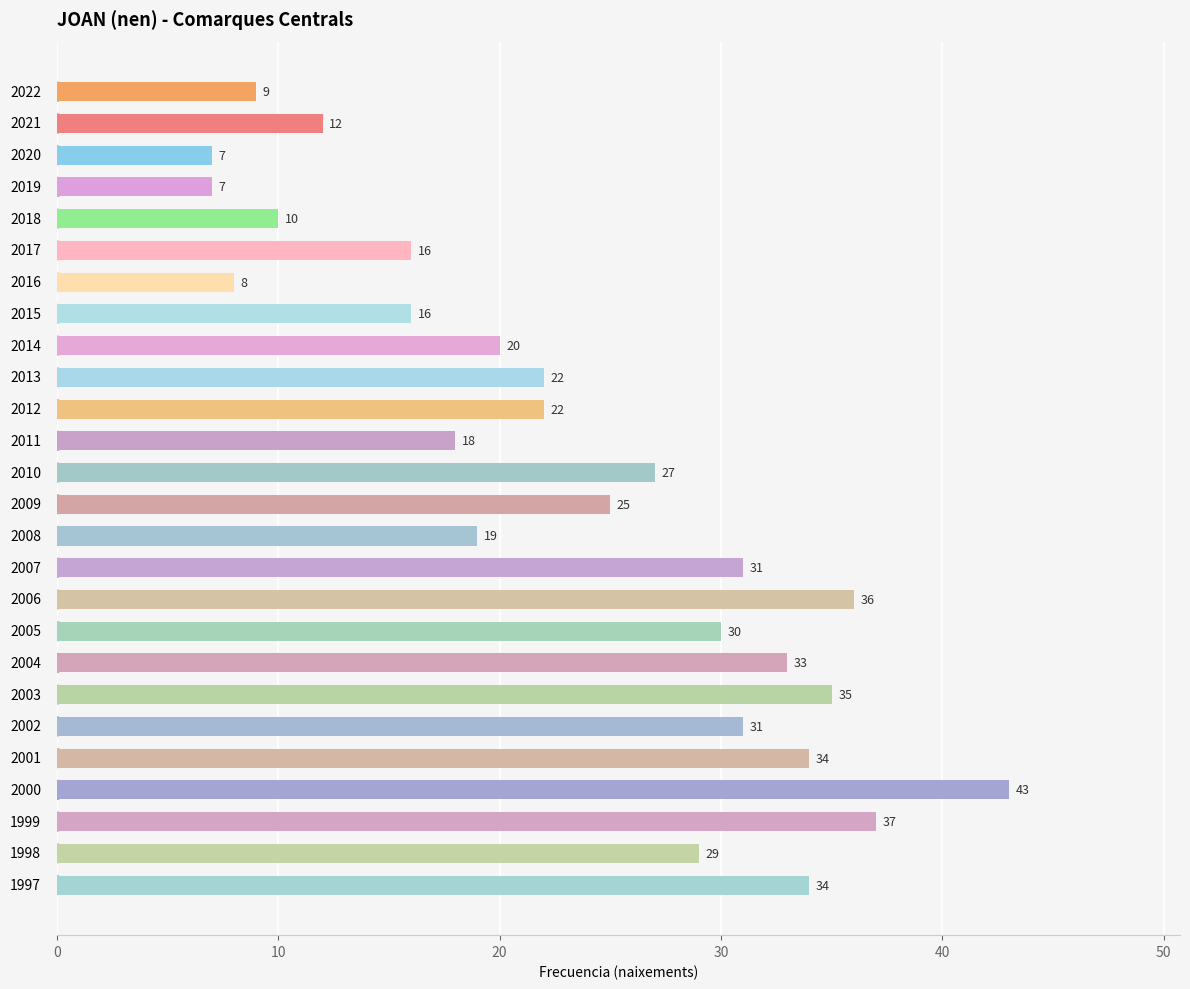

Reading top to bottom, what are all the values shown in this chart?

9	12	7	7	10	16	8	16	20	22	22	18	27	25	19	31	36	30	33	35	31	34	43	37	29	34